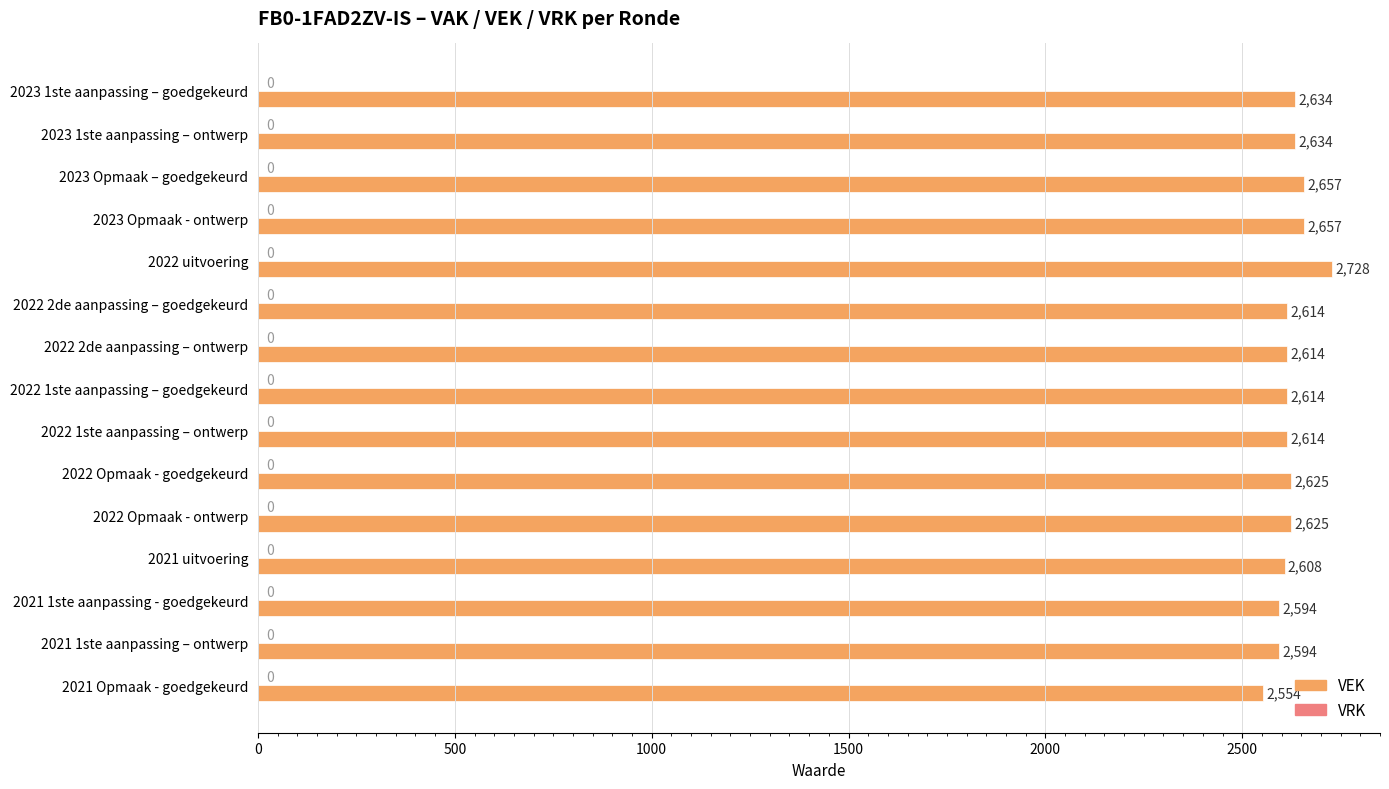

What is the label of the 9th bar from the top?

2022 1ste aanpassing – ontwerp